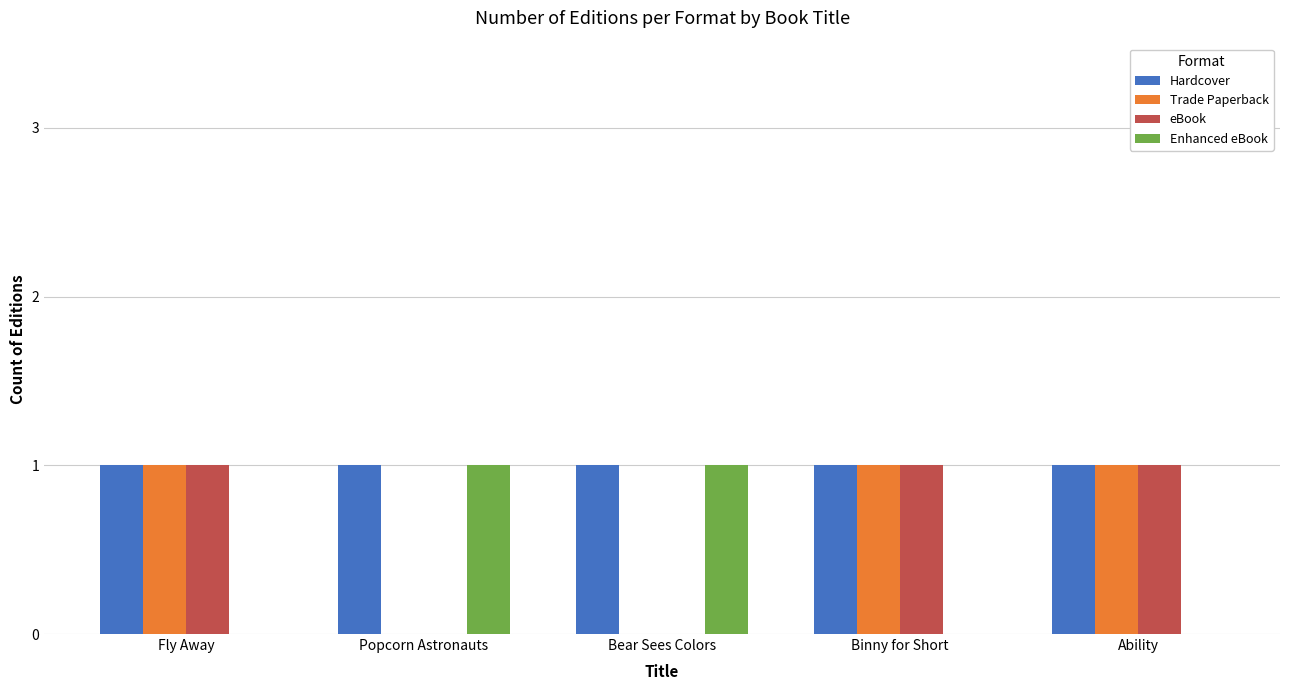

Is the value of eBook at Ability greater than the value of Enhanced eBook at Ability?

Yes